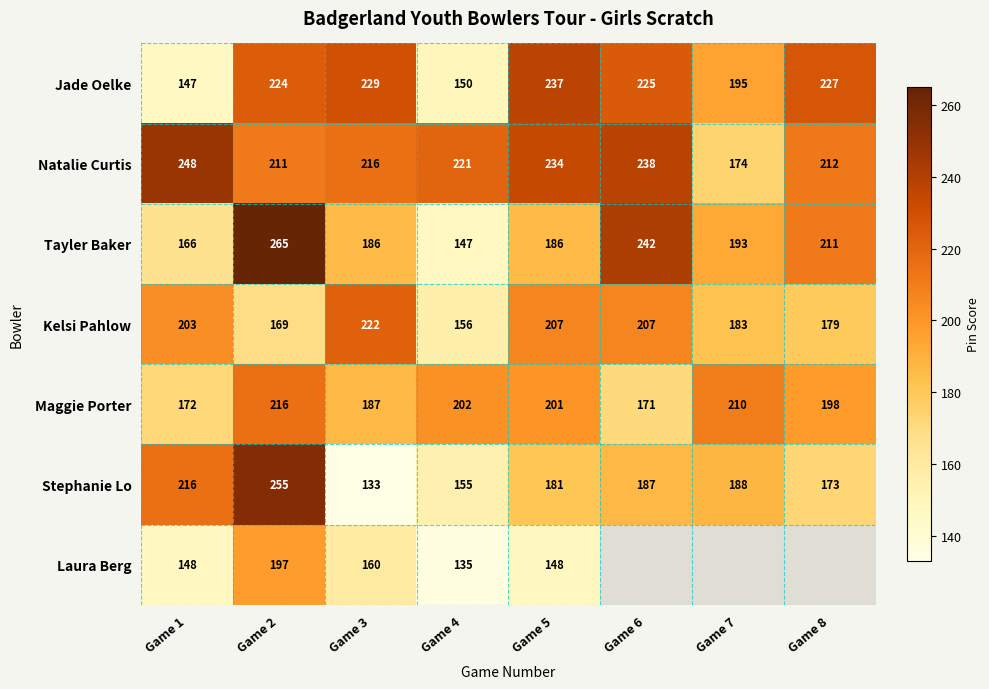

At which category is the sum across all series the highest?

Game 2